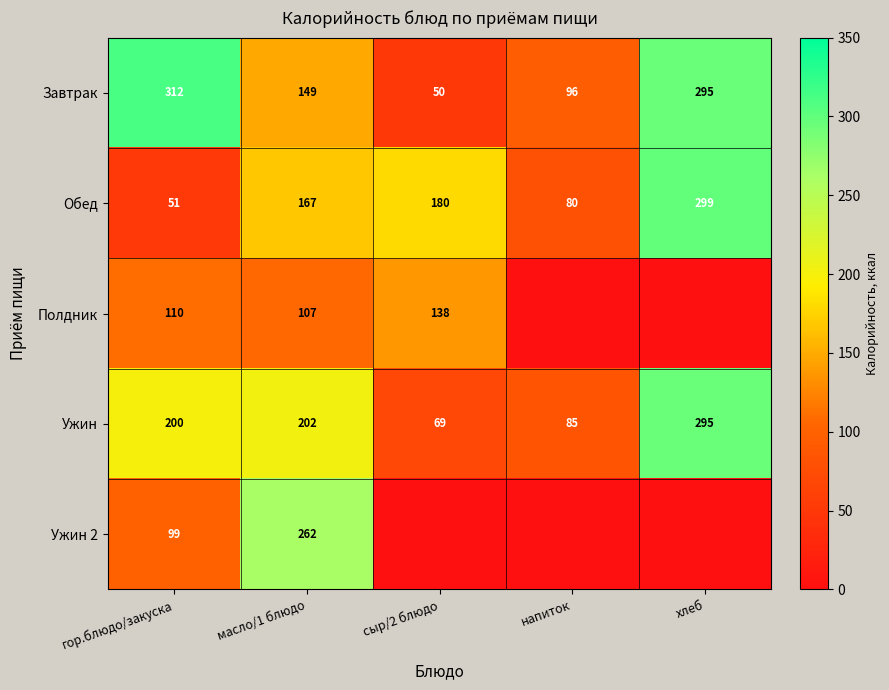

What is the sum of the Завтрак values at гор.блюдо/закуска and напиток?

408